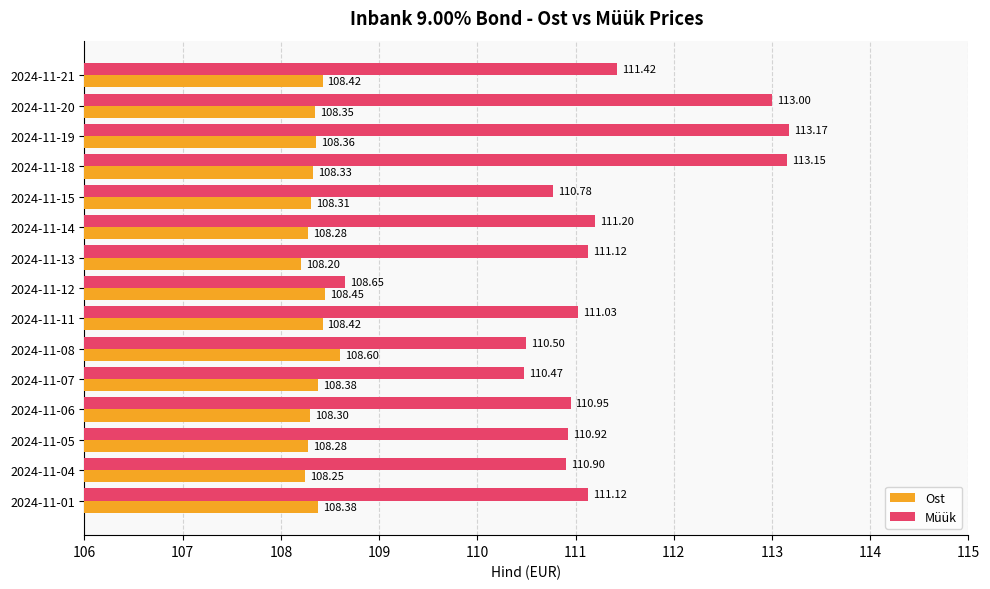

How many values in the Müük series exceed 111?

8